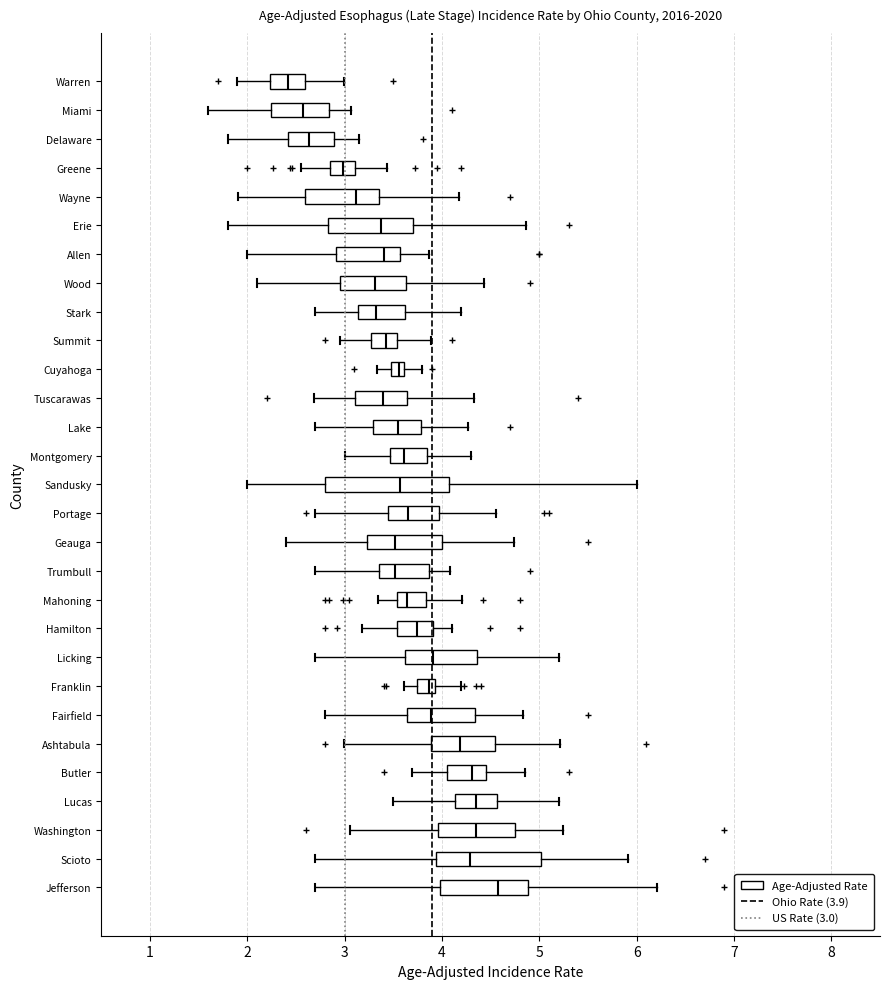

Comparing the boxes themselves (not the whiskers), which one is the widest?

Sandusky